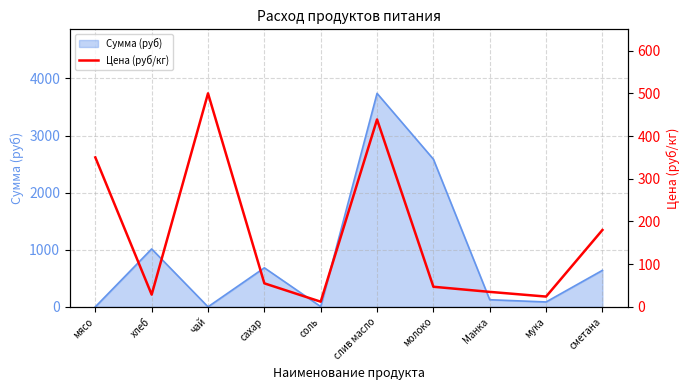

True or false: Сумма (руб) has a value of 2094.3 at чай.

False